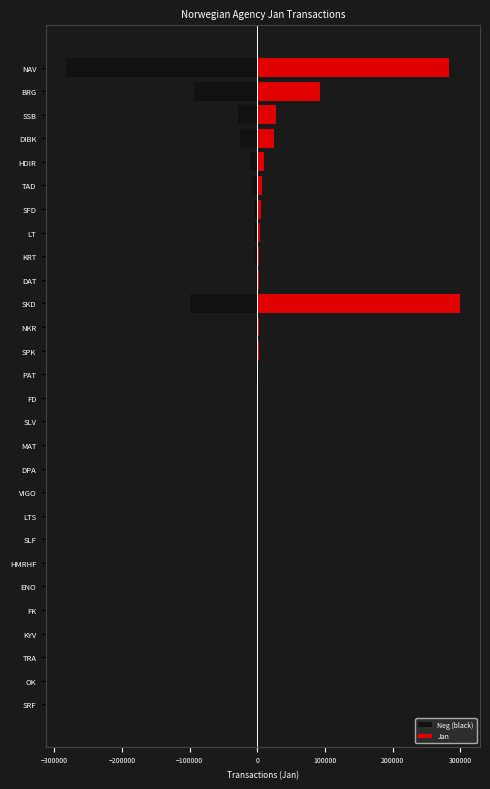

Are the bars grouped side by side (vs. stacked)?

Yes